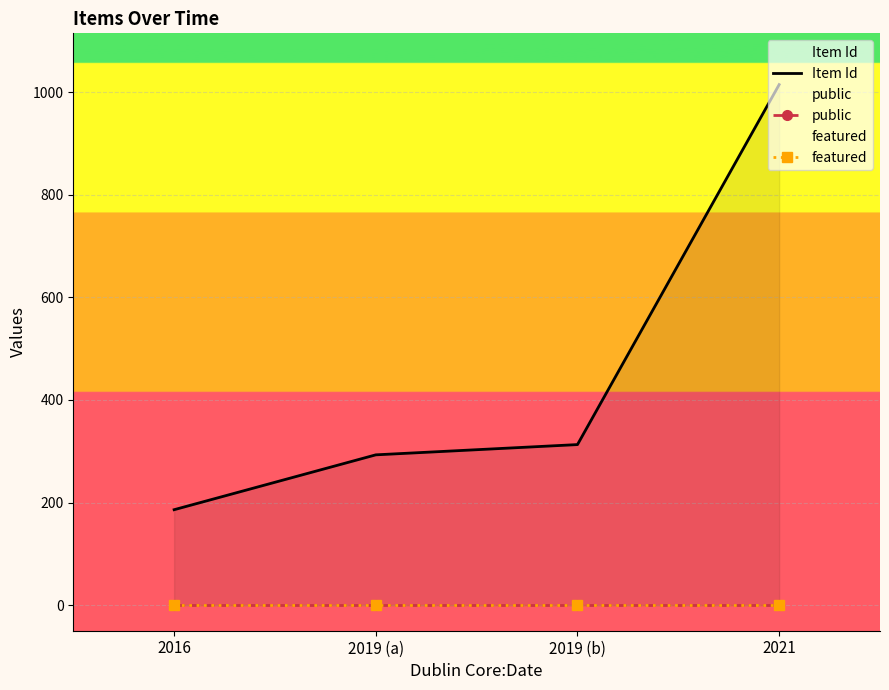

Reading right to left, extract all data points from this chart.

Item Id: 1015	313	293	186
public: 1	1	1	1
featured: 0	0	0	0